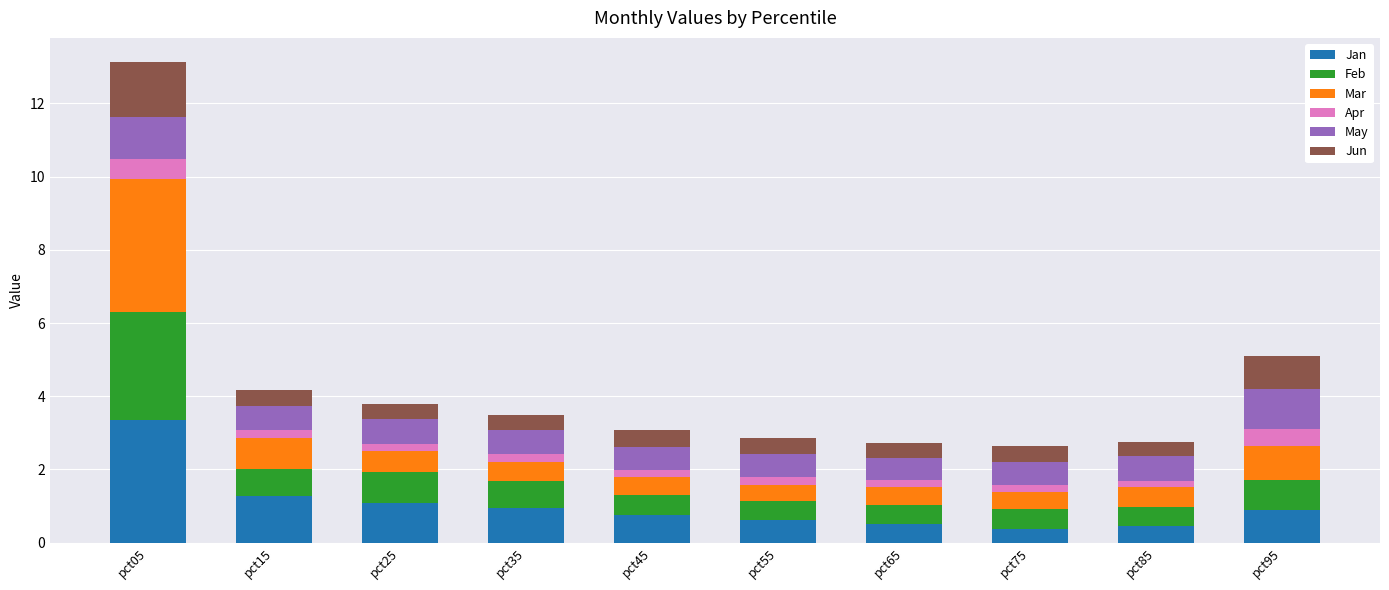

The value of Jan at pct45 is 0.8. True or false?

True